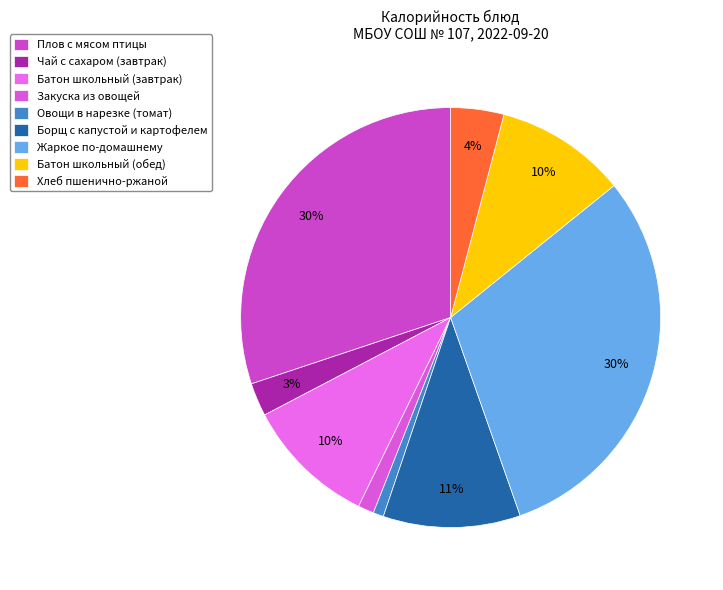

What percentage do Батон школьный (обед) and Чай с сахаром (завтрак) together represent?

12.7%